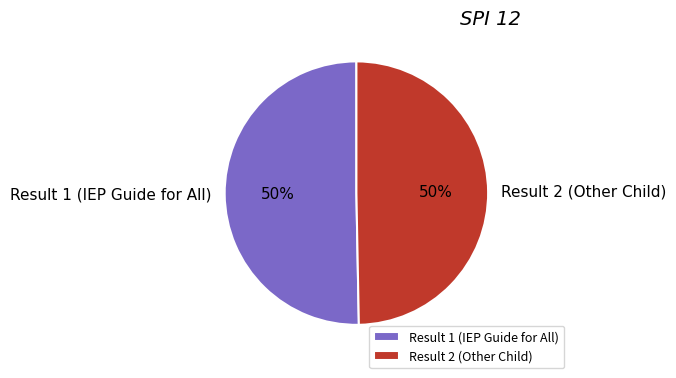

Do Result 1 (IEP Guide for All) and Result 2 (Other Child) together represent more than half of the pie?

Yes